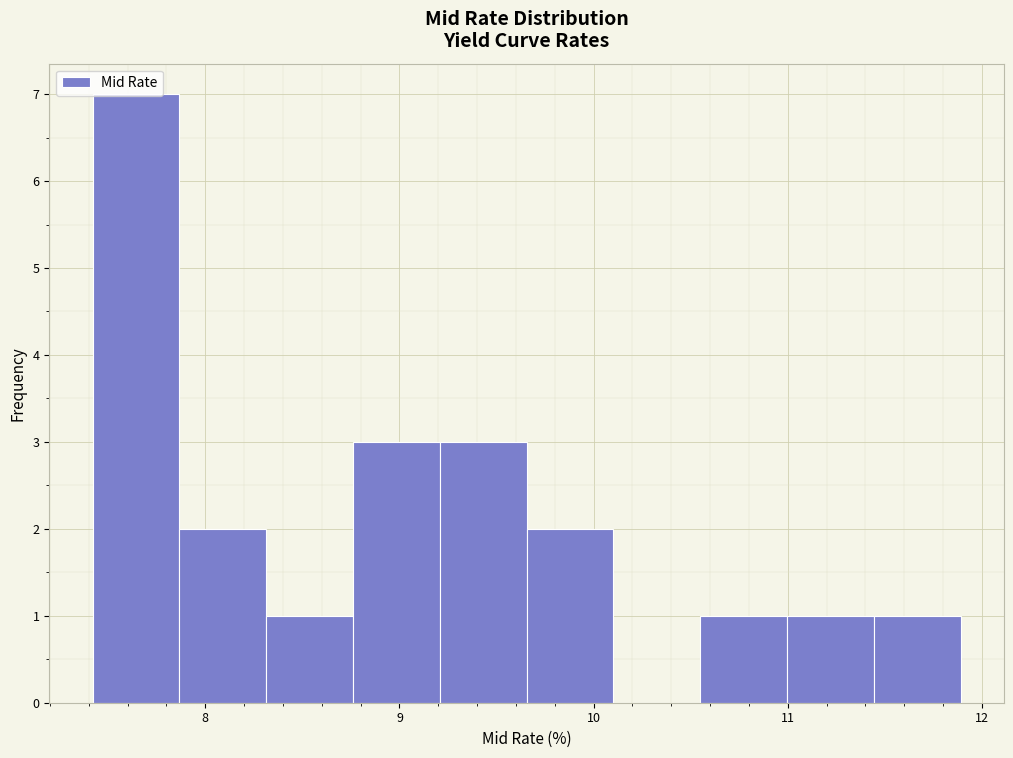

What is the height of the bar covering 10.5 to 11.0 on the x-axis? Neither the bar edges nor the heights are printed on the chart, so give them approximately, as read against the axes.

1